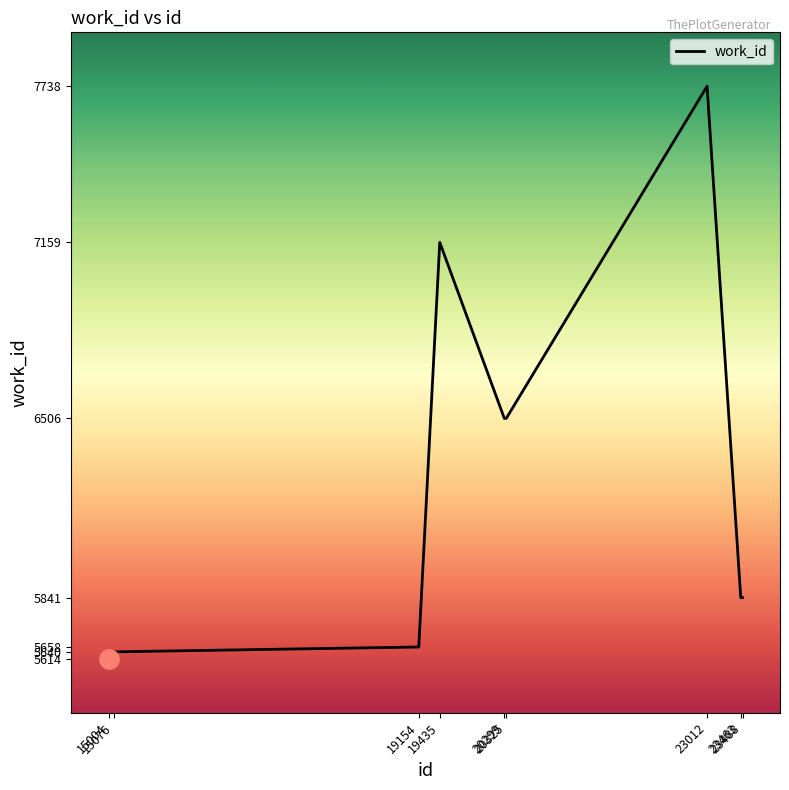

What is the greatest value displayed?

7738